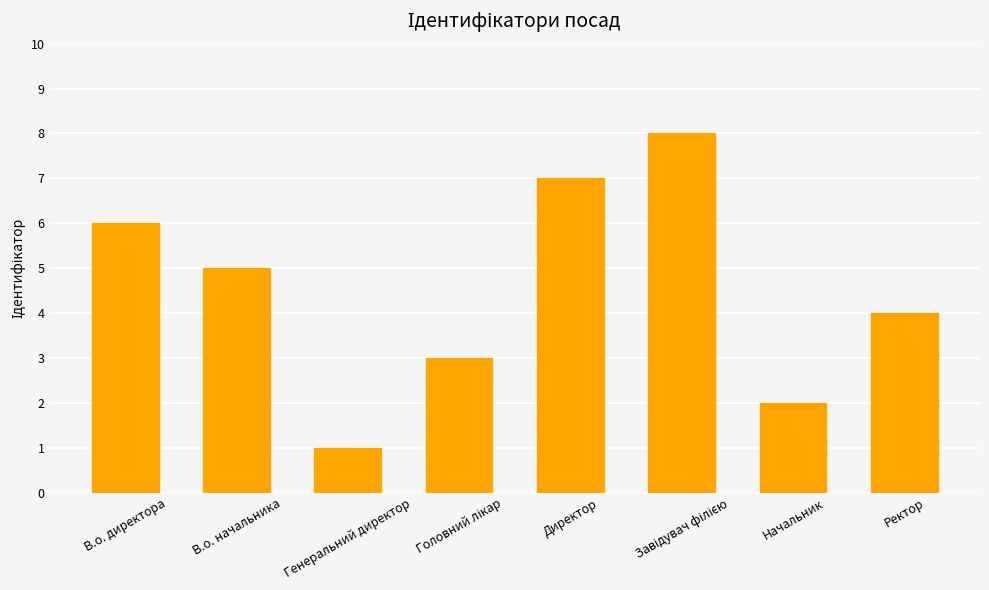

What is the value of the 8th bar from the left?

4